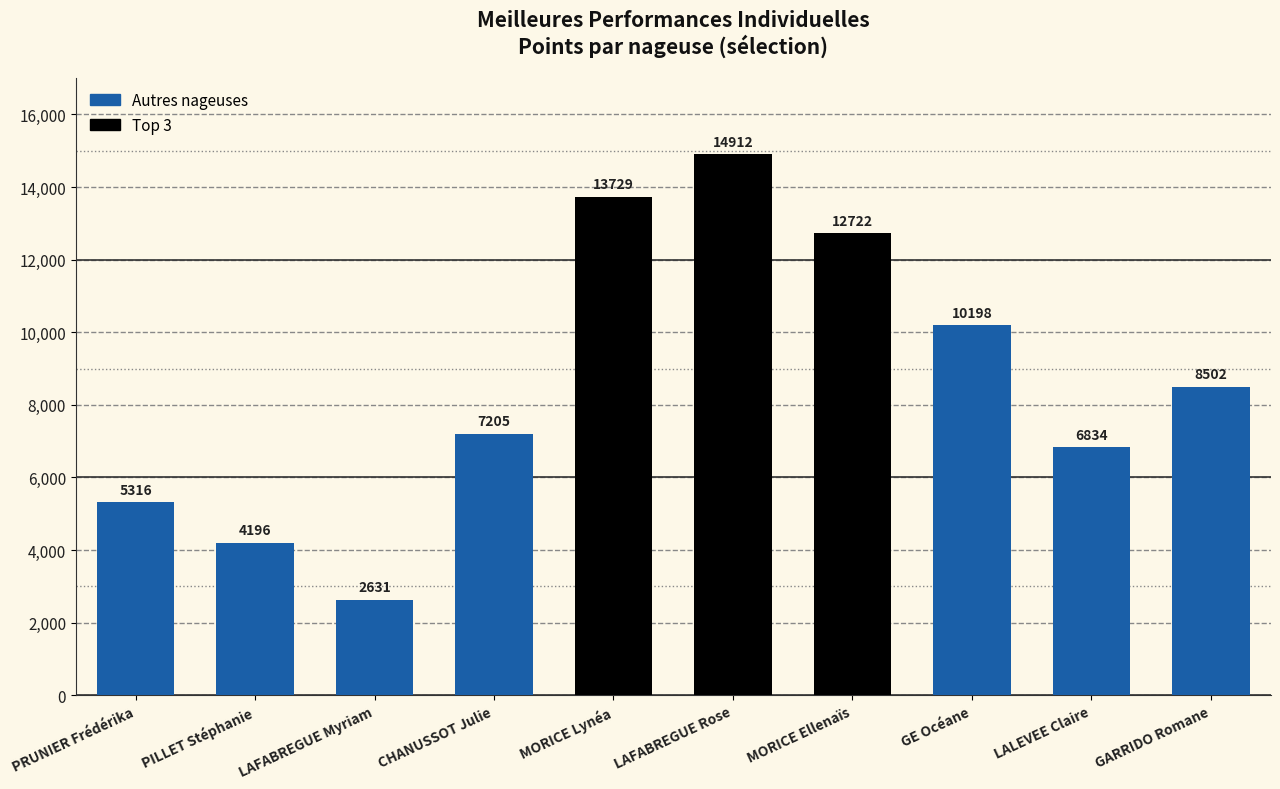

What is the sum of all values?

86245